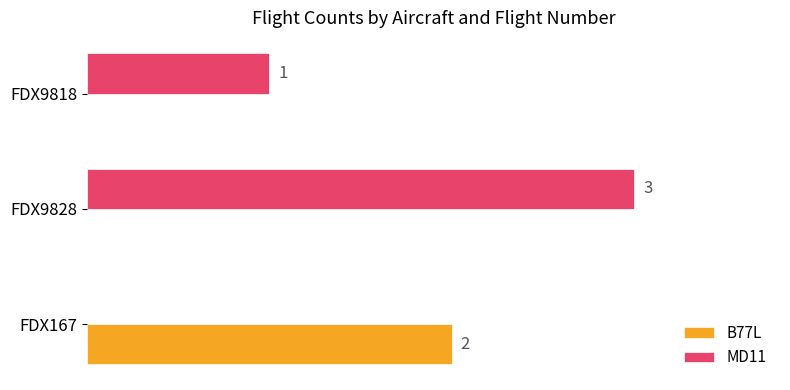

At which category is the sum across all series the highest?

FDX9828